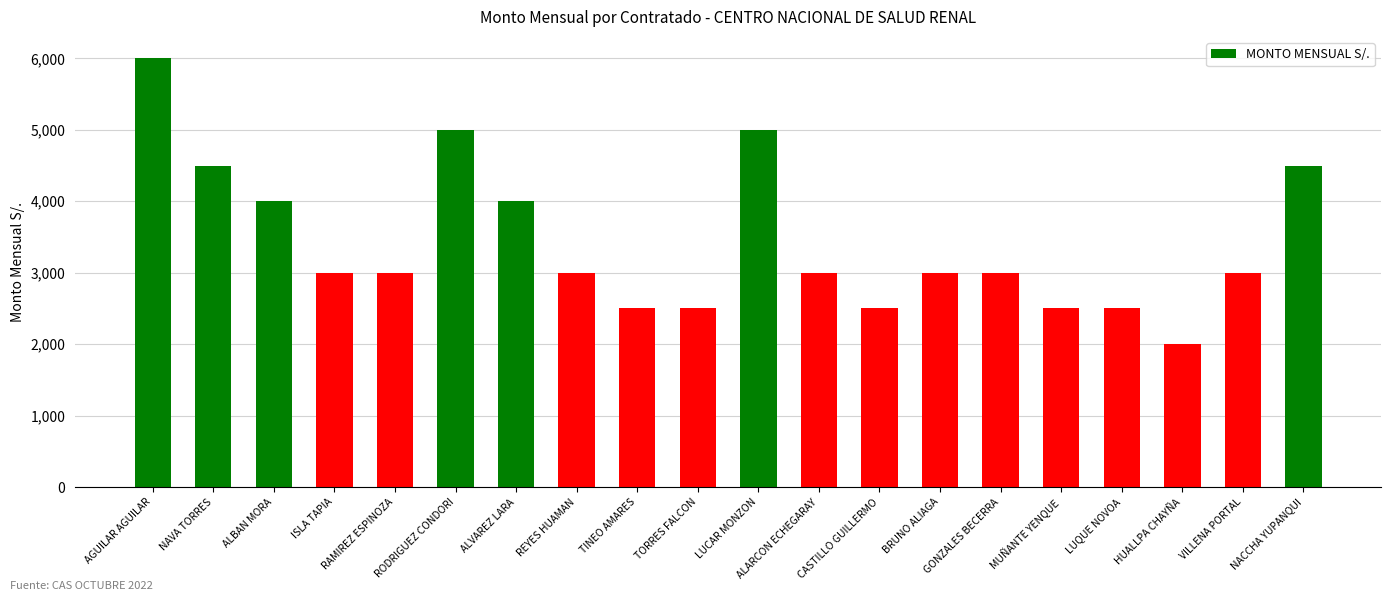

What is the value of the 19th bar from the left?

3000